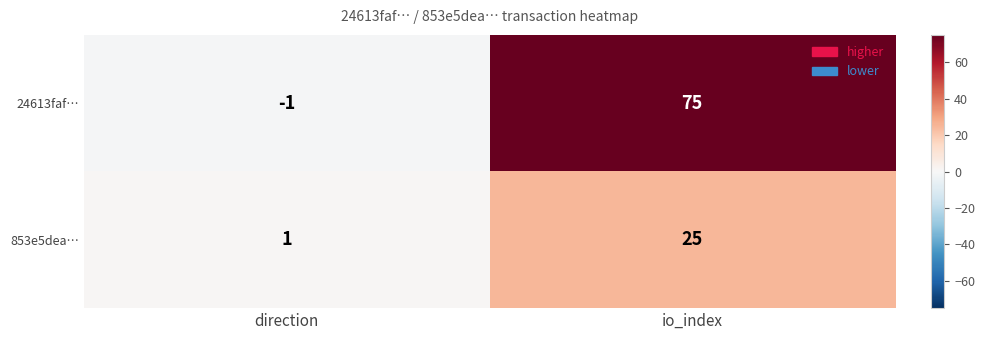

List the labels in order of 24613faf… value, smallest first.

direction, io_index